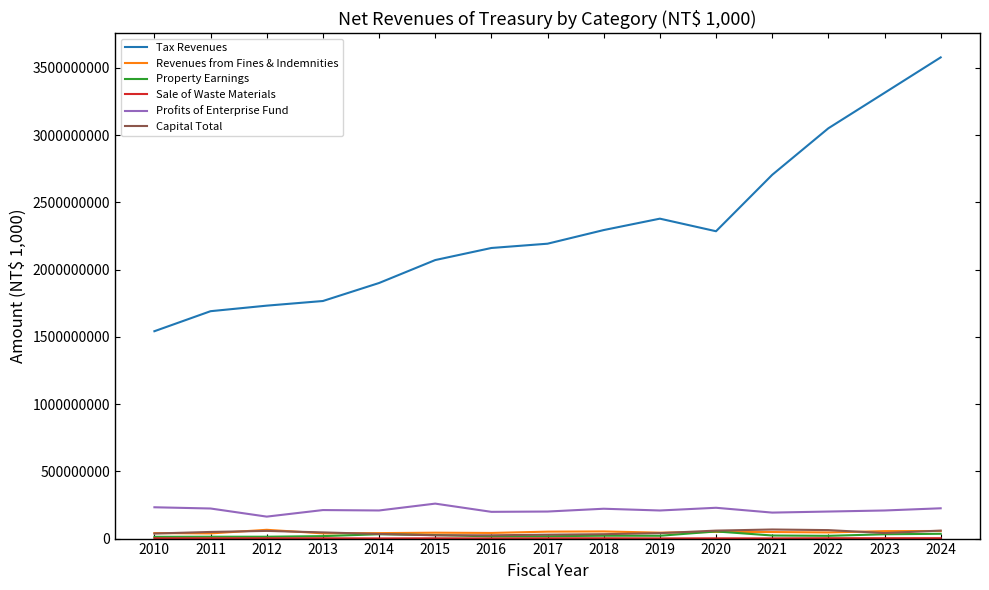

What is the difference between the maximum and second lowest values in the Tax Revenues series?

1887653674